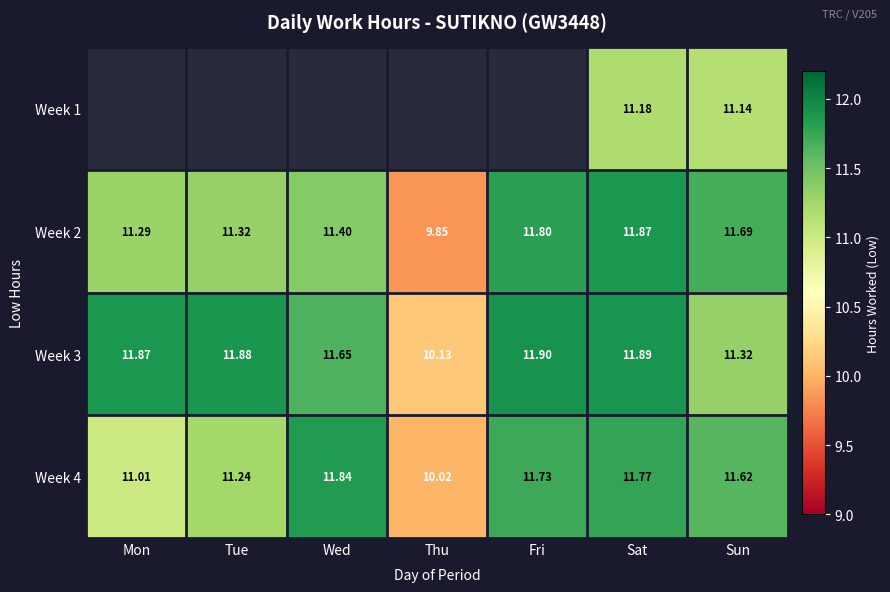

How many data points in Week 2 are above 11?

6